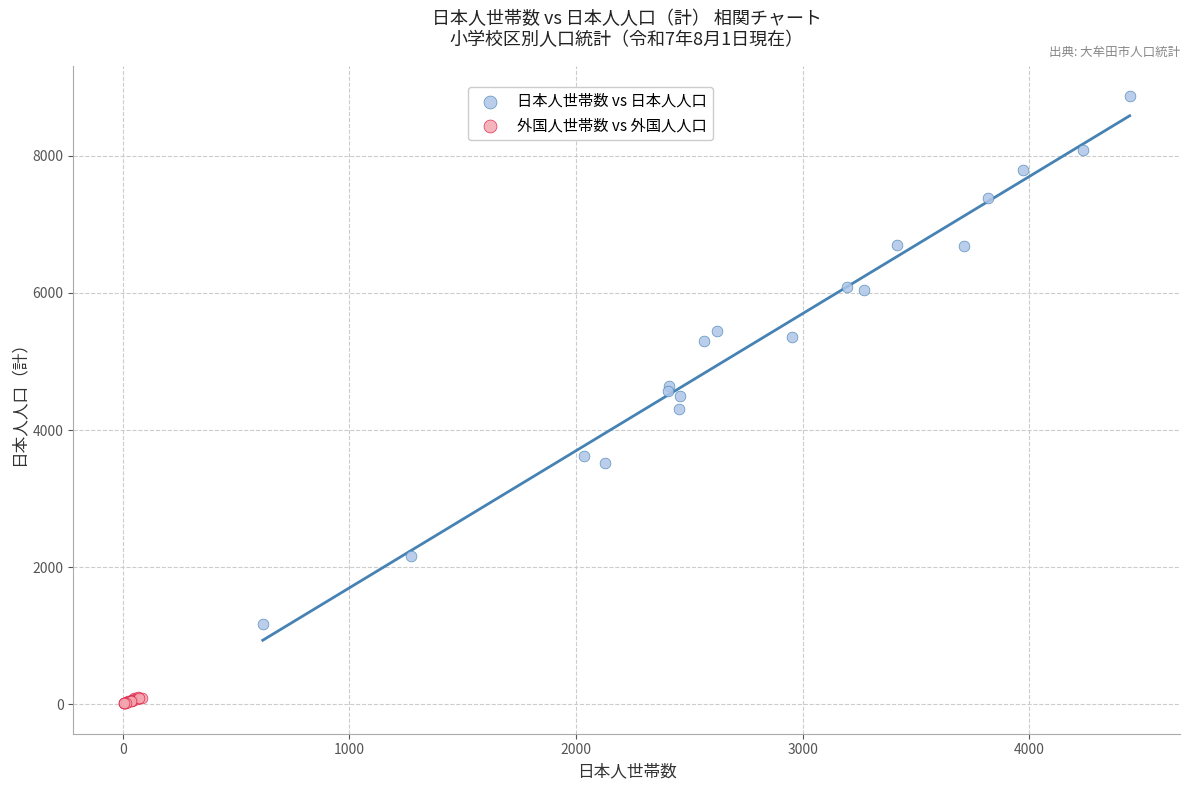

Which series has the largest Y range (max minus min)?

日本人世帯数 vs 日本人人口